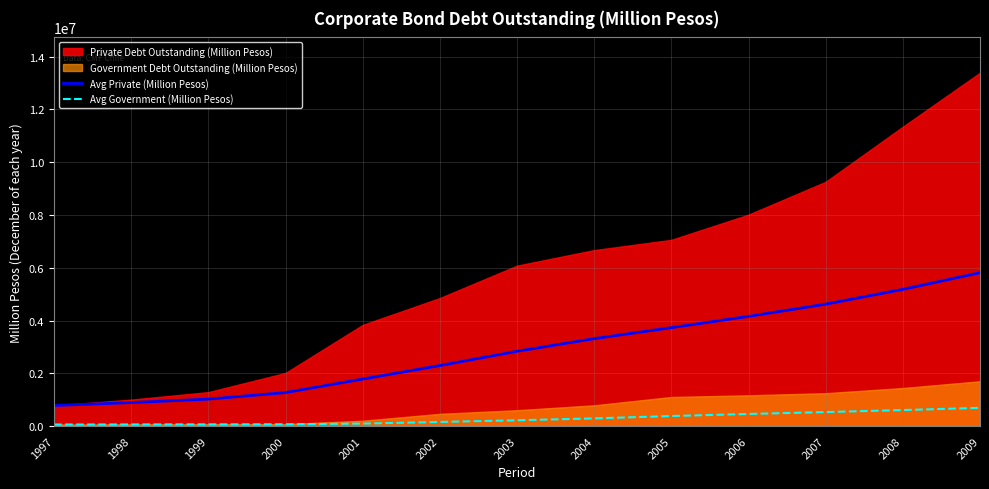

True or false: Avg Private (Million Pesos) and Avg Government (Million Pesos) cross at least once.

False